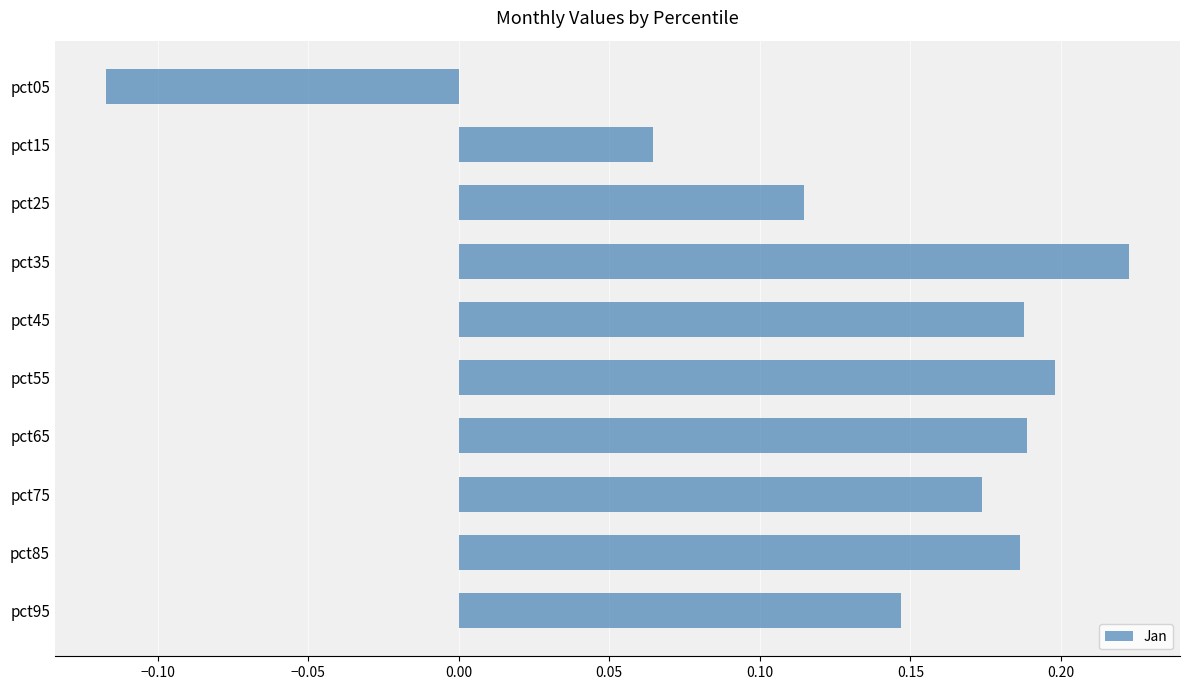

What is the difference between the maximum and minimum values?

0.3